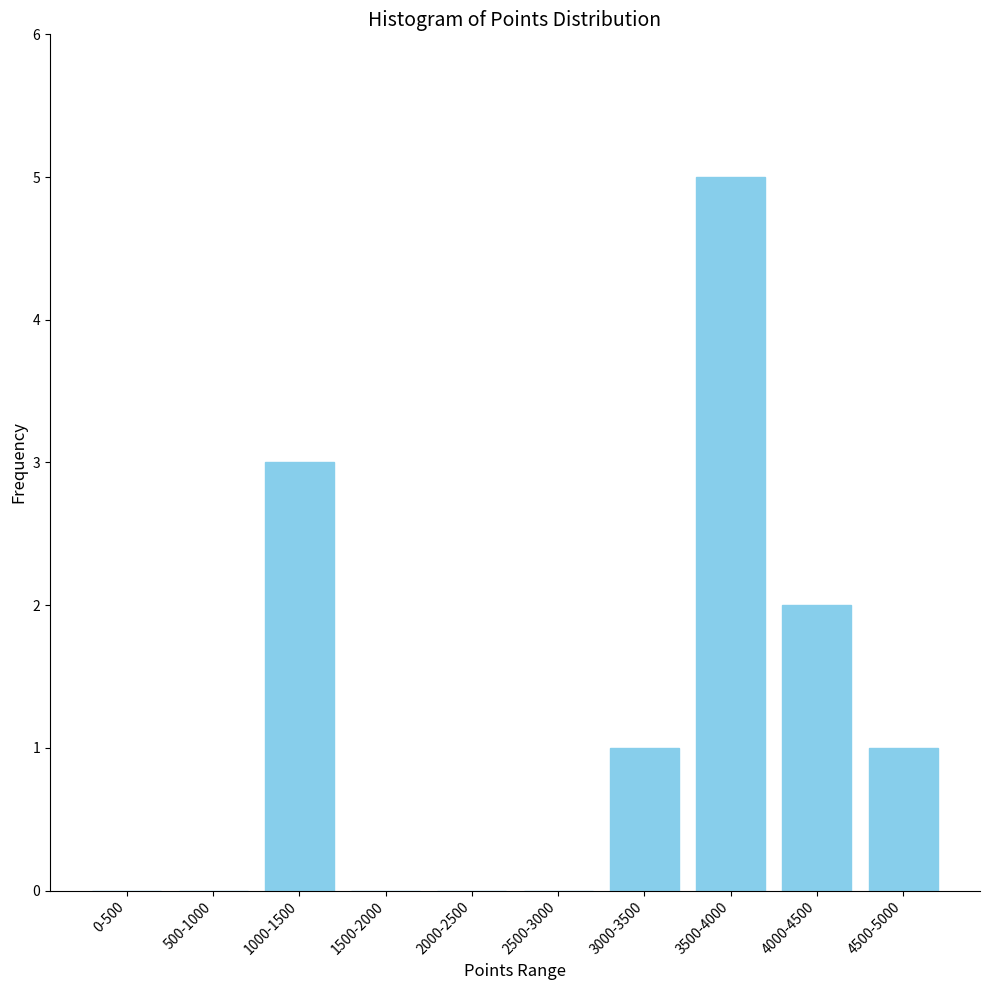

Reading left to right, transcribe all the data shown in this chart.

0-500=0	500-1000=0	1000-1500=3	1500-2000=0	2000-2500=0	2500-3000=0	3000-3500=1	3500-4000=5	4000-4500=2	4500-5000=1